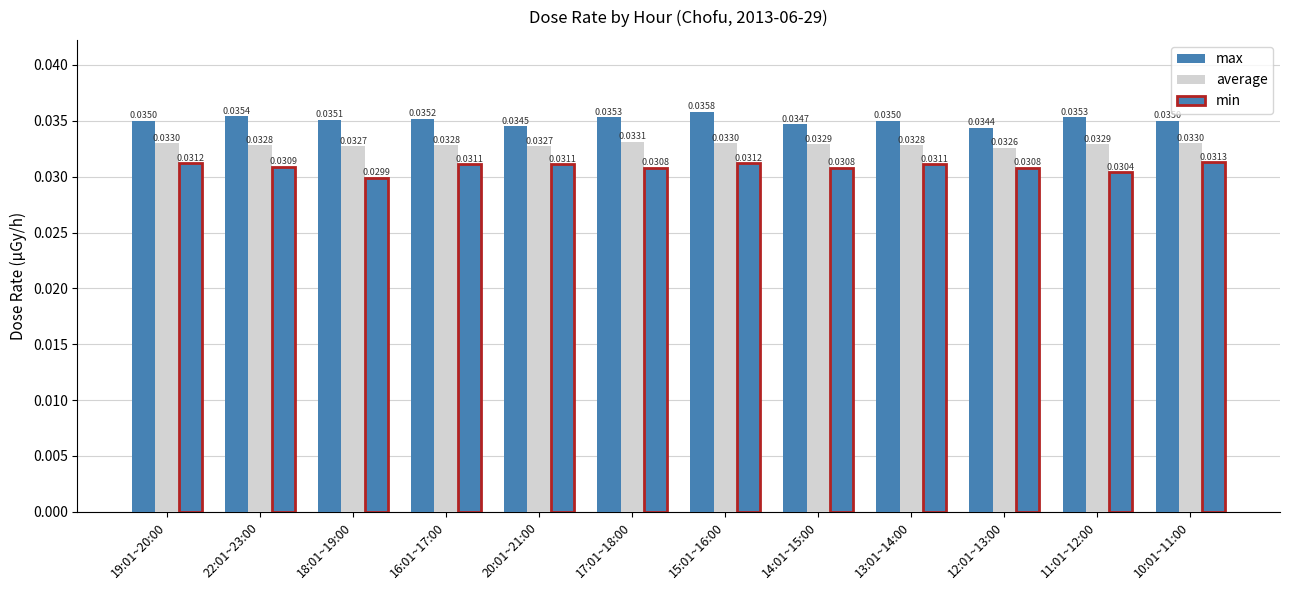

At how many categories does at least one series exceed 0?

12